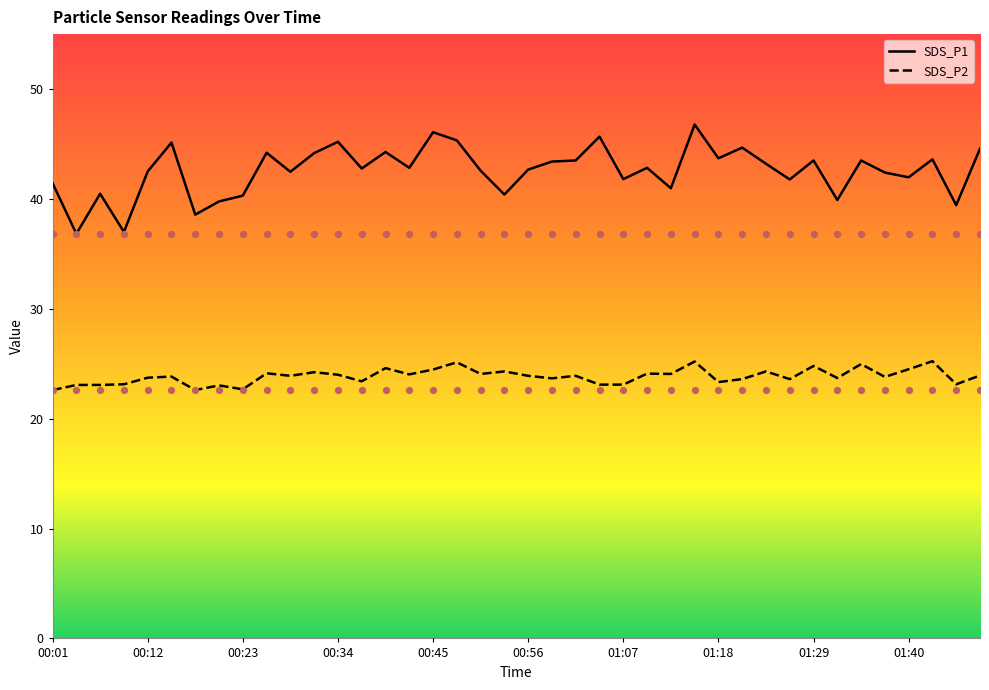

What are all the series names shown in the legend?

SDS_P1, SDS_P2